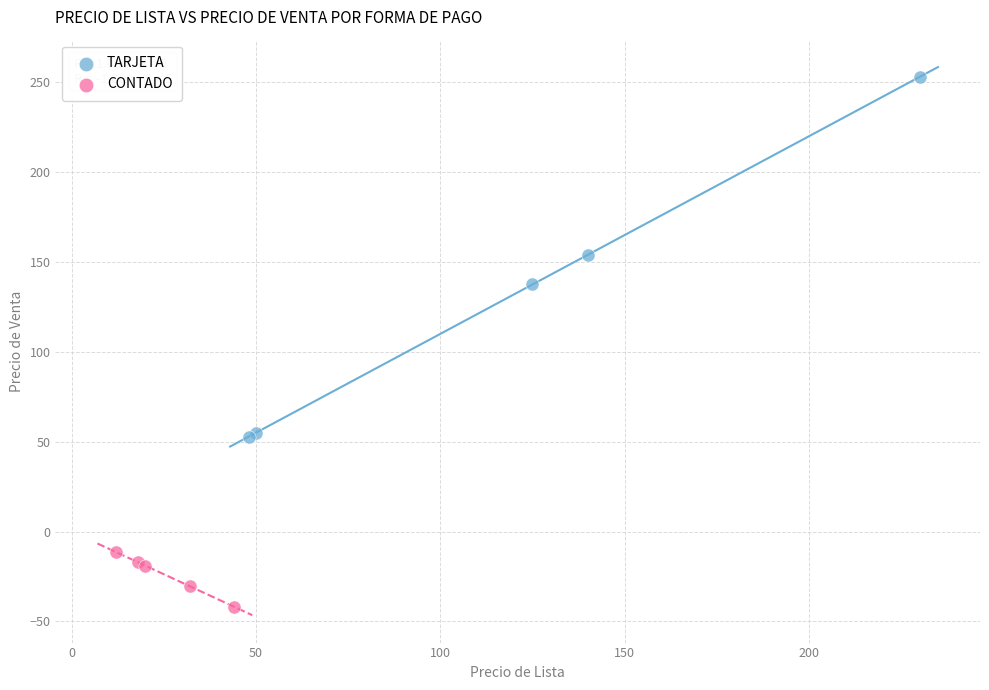

Which series has the largest Y range (max minus min)?

TARJETA